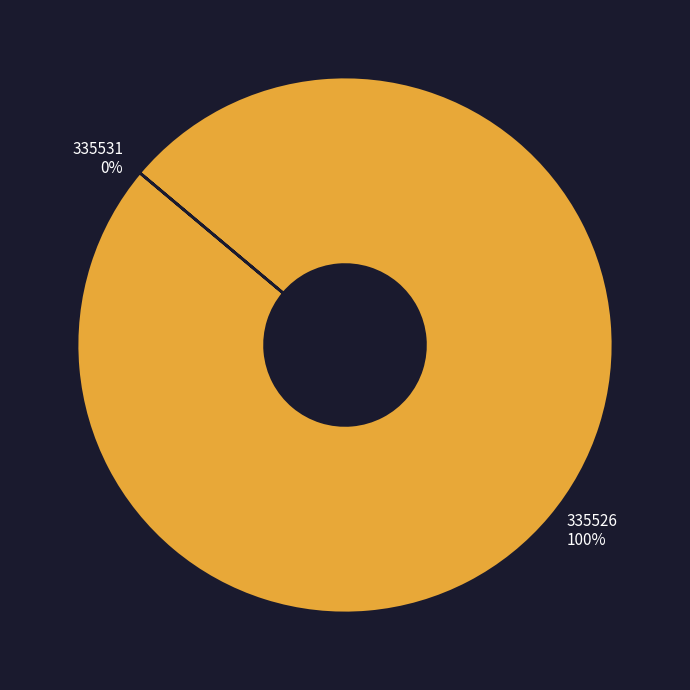

Is it true that 335531 is 0% of the pie?

True